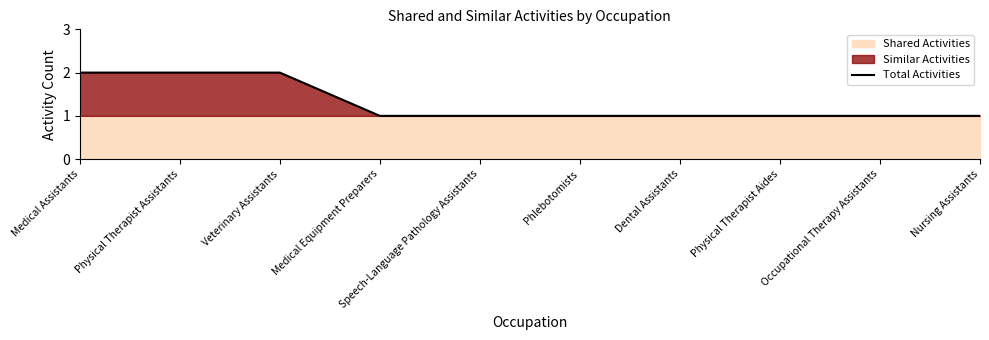

The value at Physical Therapist Assistants is 3. True or false?

False